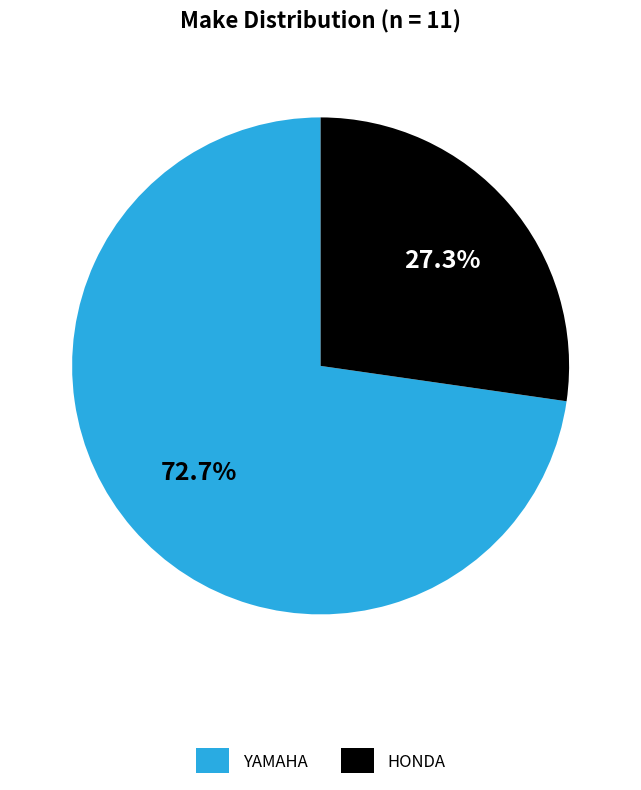

To the nearest percent, what is the average slice percentage?

50%